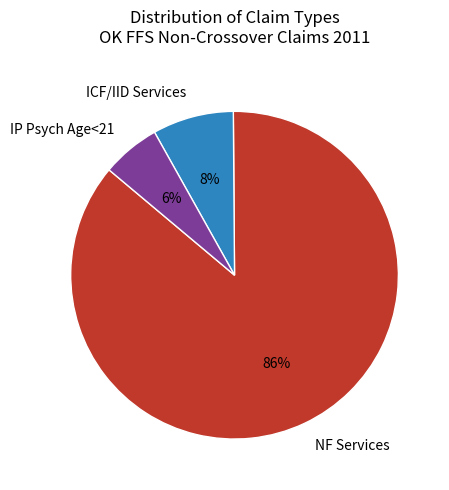

Which category has the smallest portion of the pie?

IP Psych Age<21